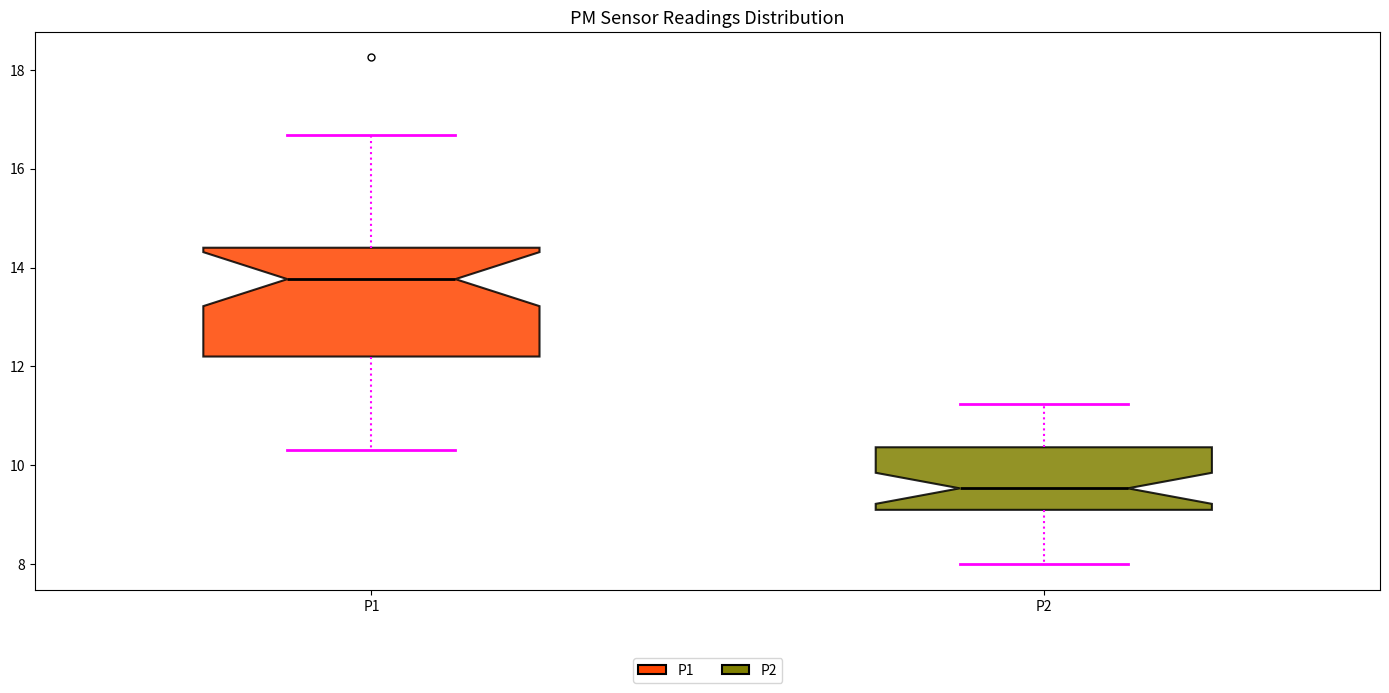

Which box has the highest median line?

P1